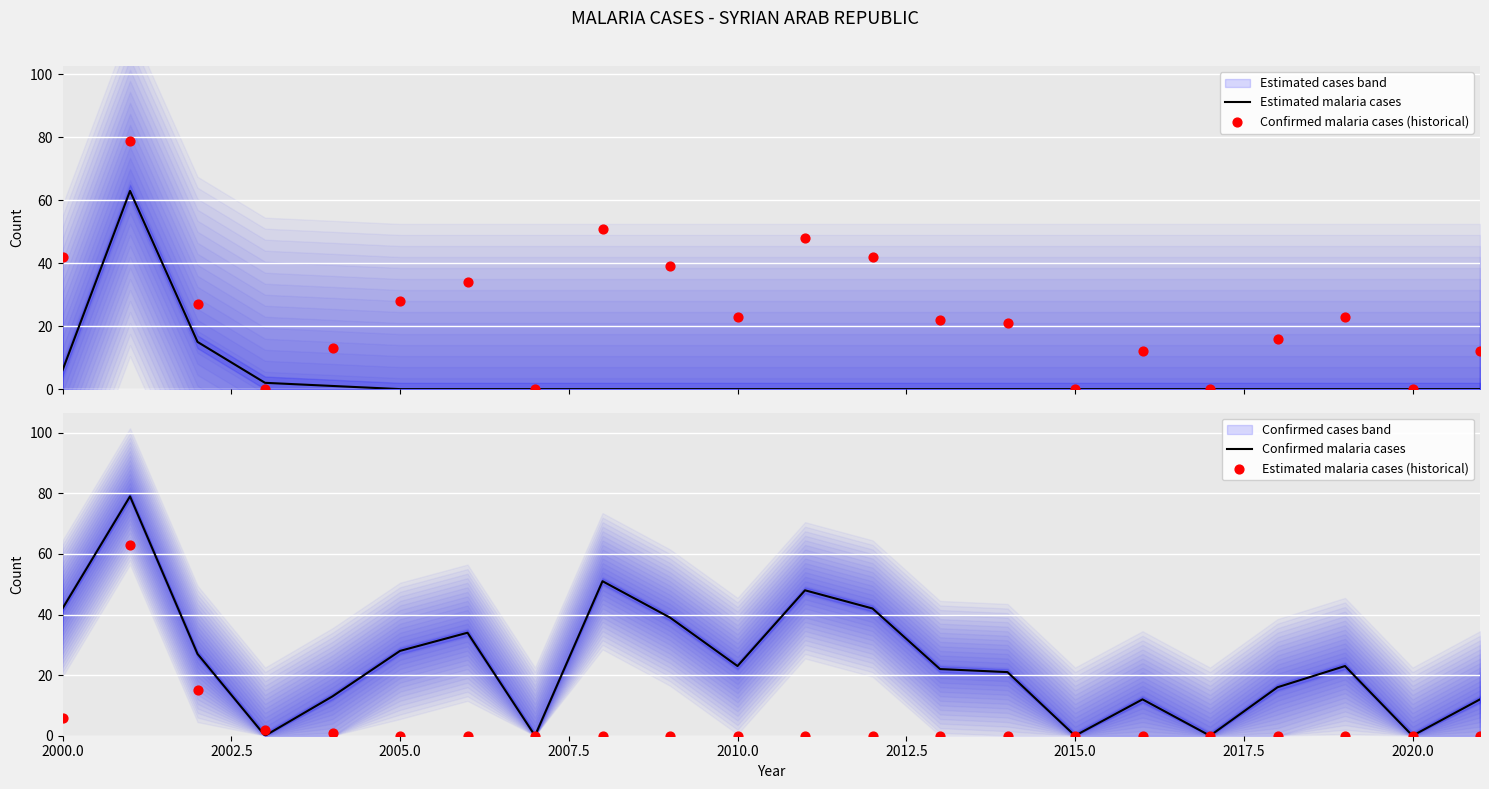

Which series has the largest total across all categories?

Confirmed malaria cases (historical)